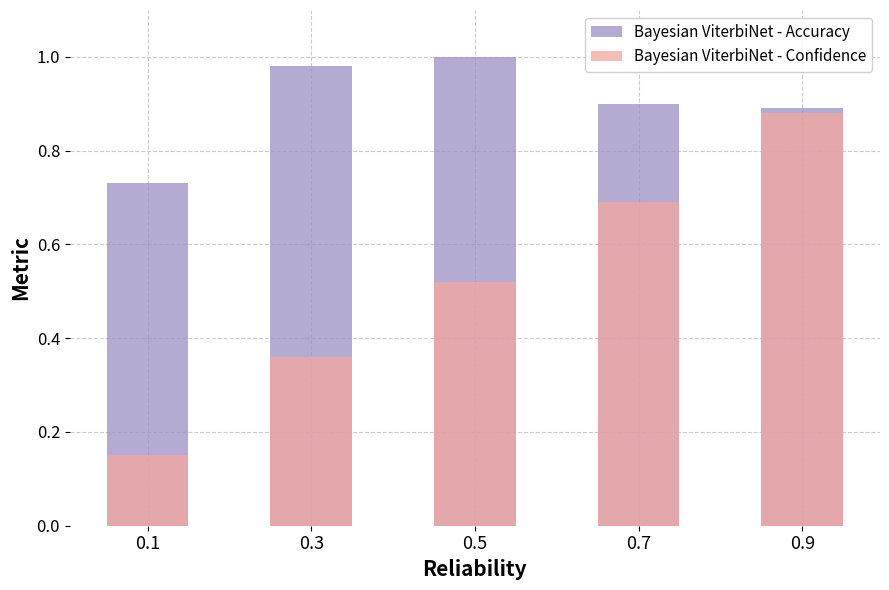

At how many categories does at least one series exceed 0?

5